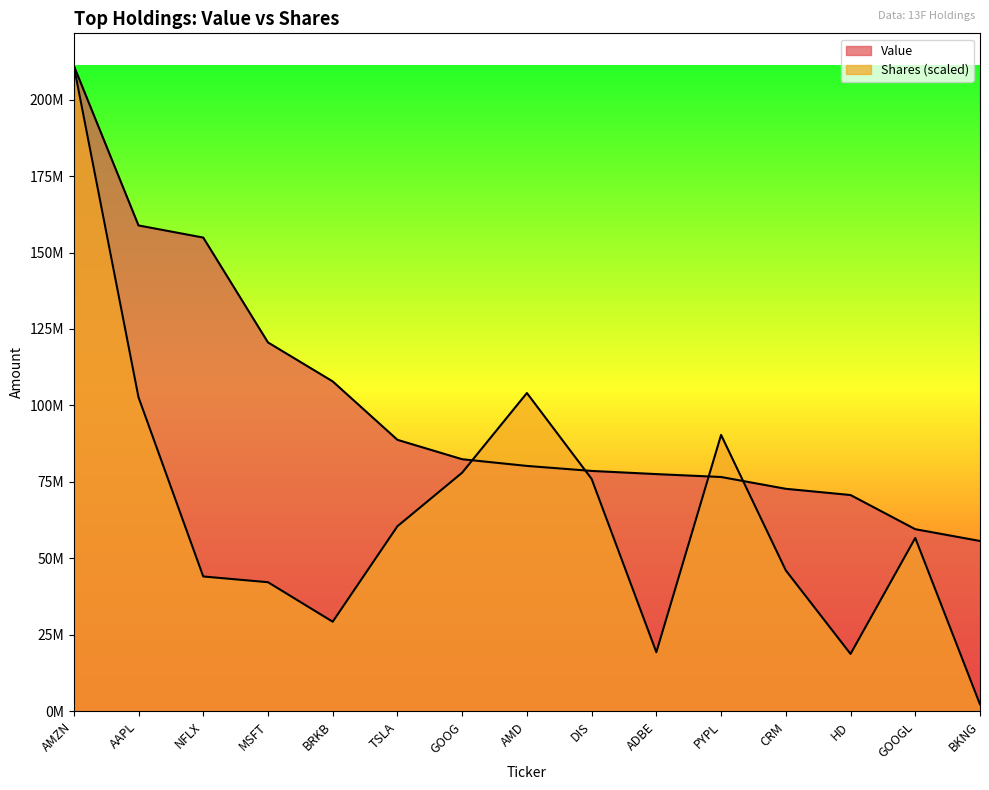

The Value series shows 78248604 at NFLX. True or false?

False